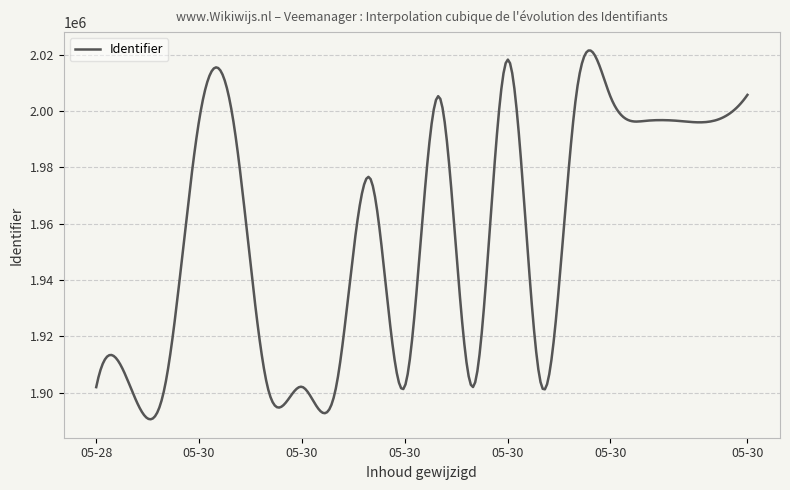

What is the sum of all values?

586831618.9